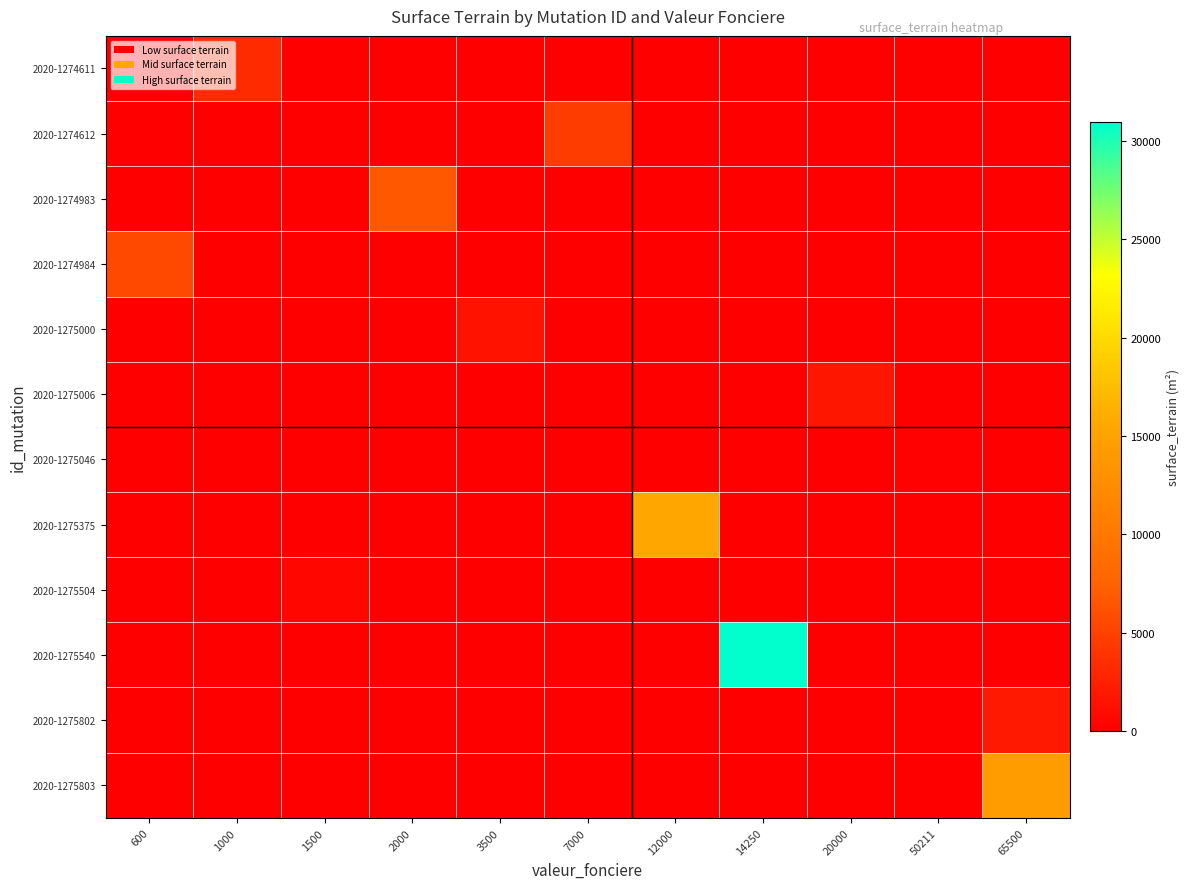

At which category is the sum across all series the highest?

14250